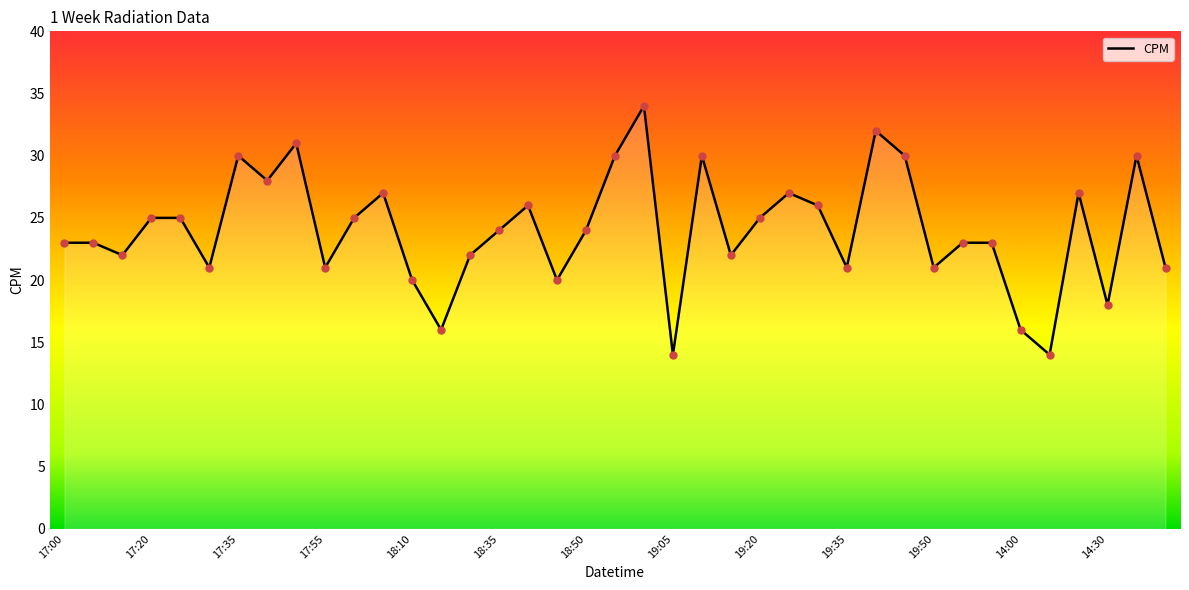

What is the greatest value displayed?

34